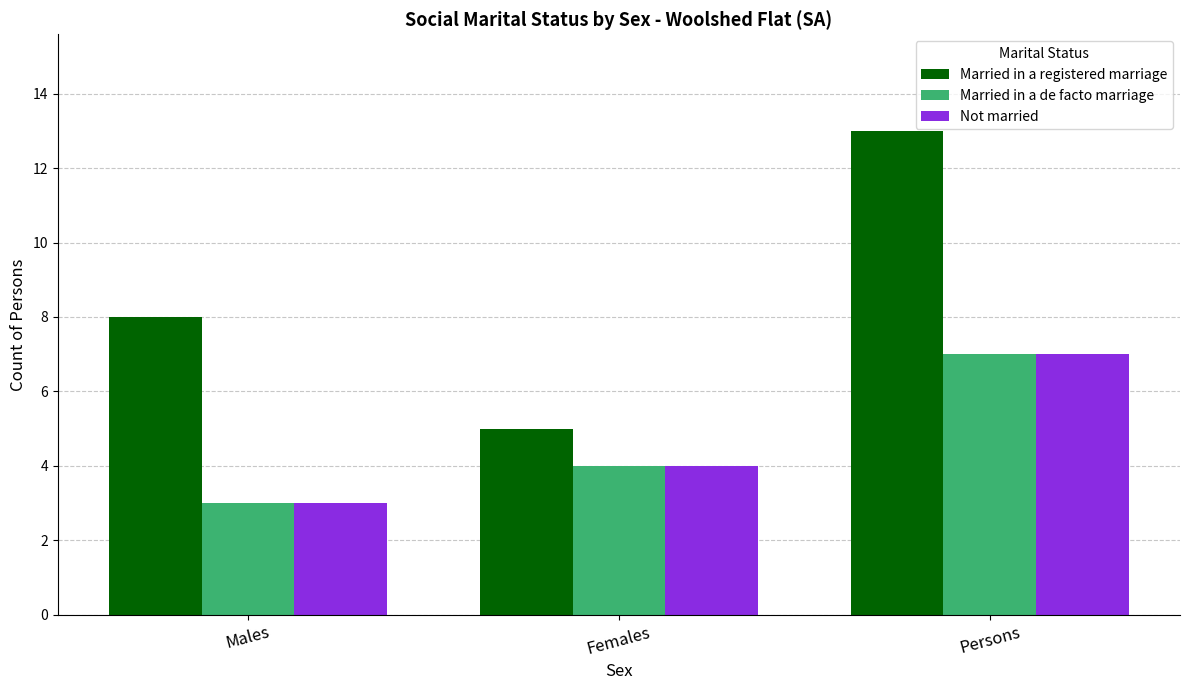

Between Males and Females, which series saw the biggest shift?

Married in a registered marriage